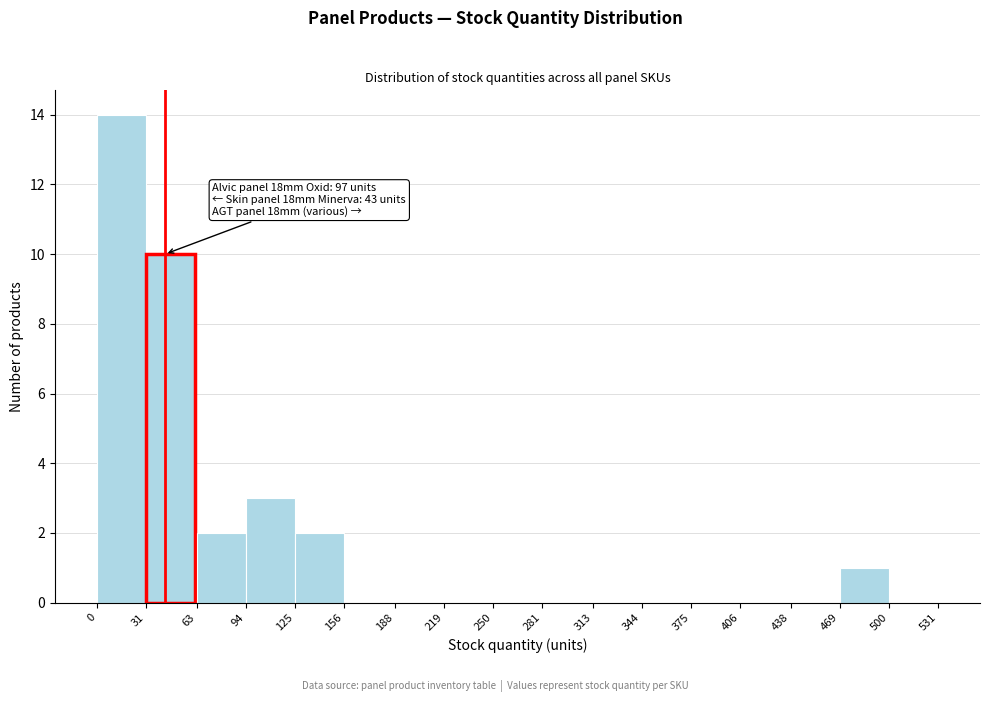

Over which range of the x-axis is the bar tallest?

0 to 31